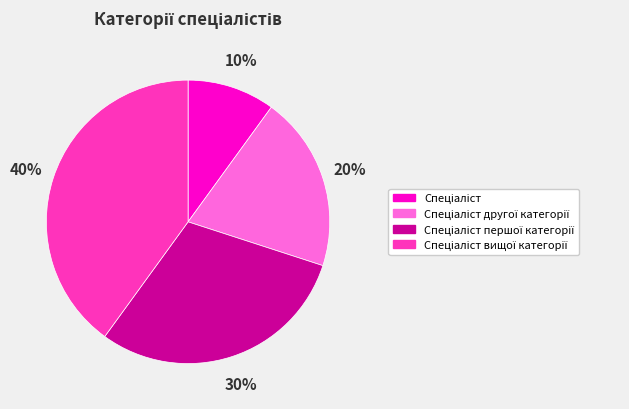

Does any single category account for the majority?

No